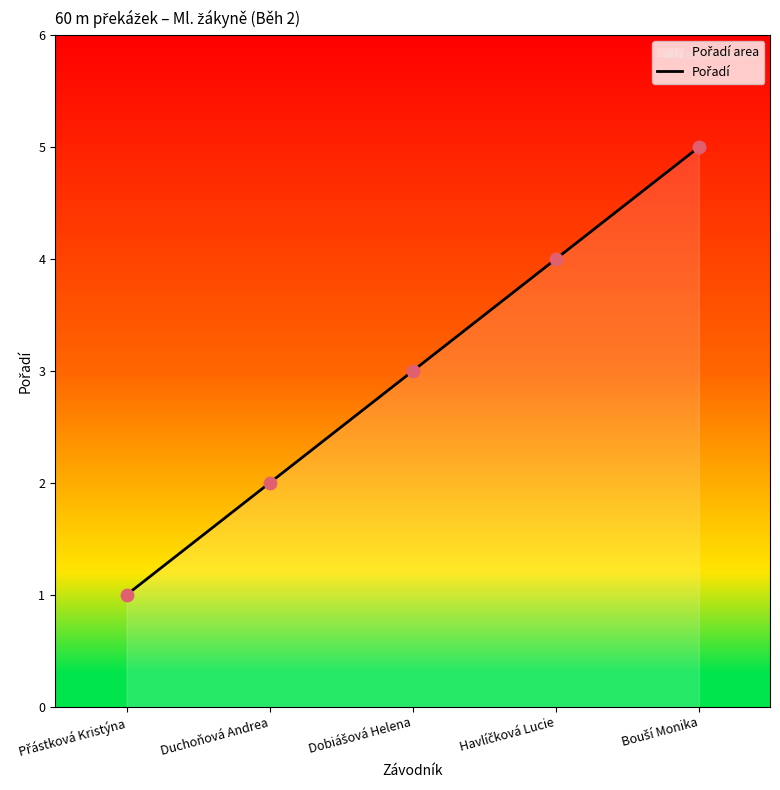

Approximately how many times larger is the value at Bouší Monika compared to Duchoňová Andrea?

2.5